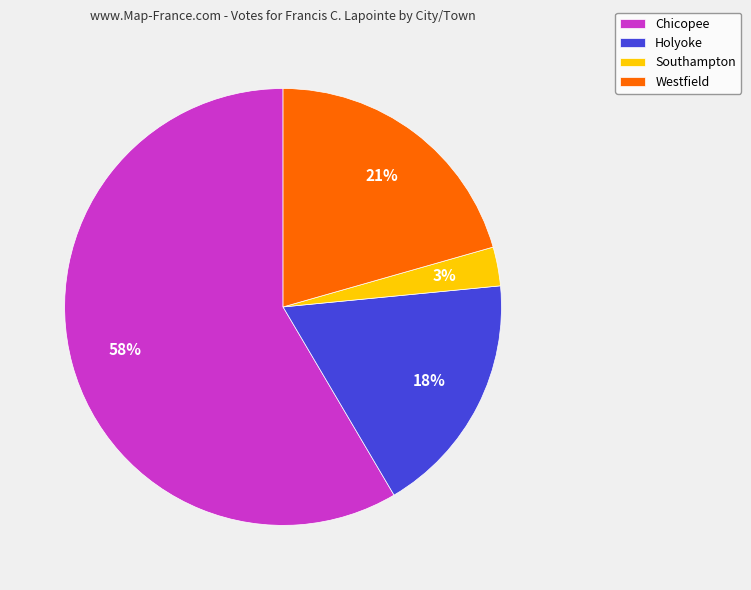

The Chicopee slice represents 44% of the pie. True or false?

False